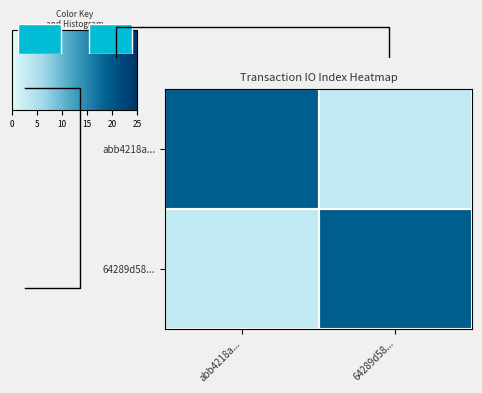

Which category has the lowest value across all series?

64289d58...